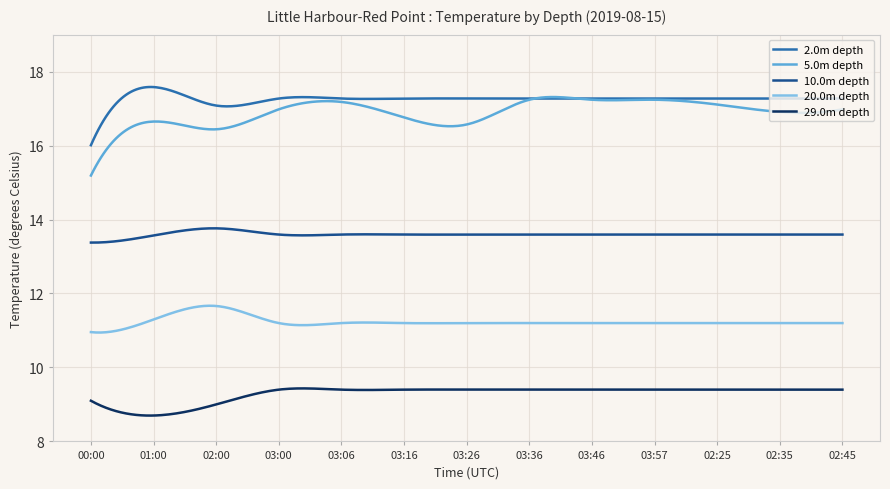

What is the difference between the second highest and second lowest values in the 20.0m depth series?

0.7